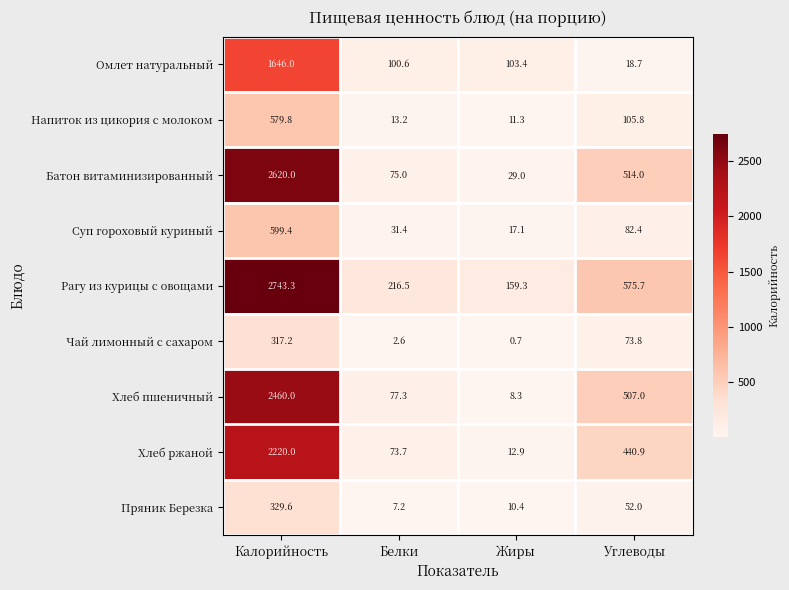

The value of Хлеб ржаной at Белки is 73.7. True or false?

True